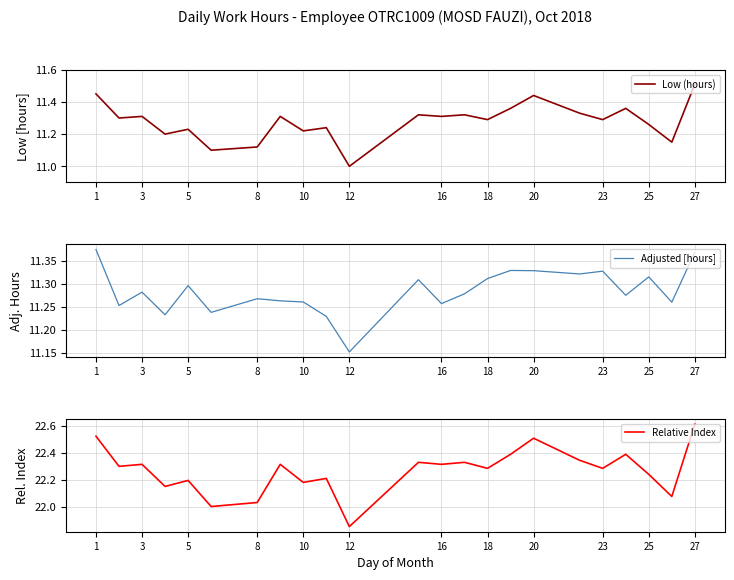

The value of Adjusted [hours] at 8 is 17.3. True or false?

False